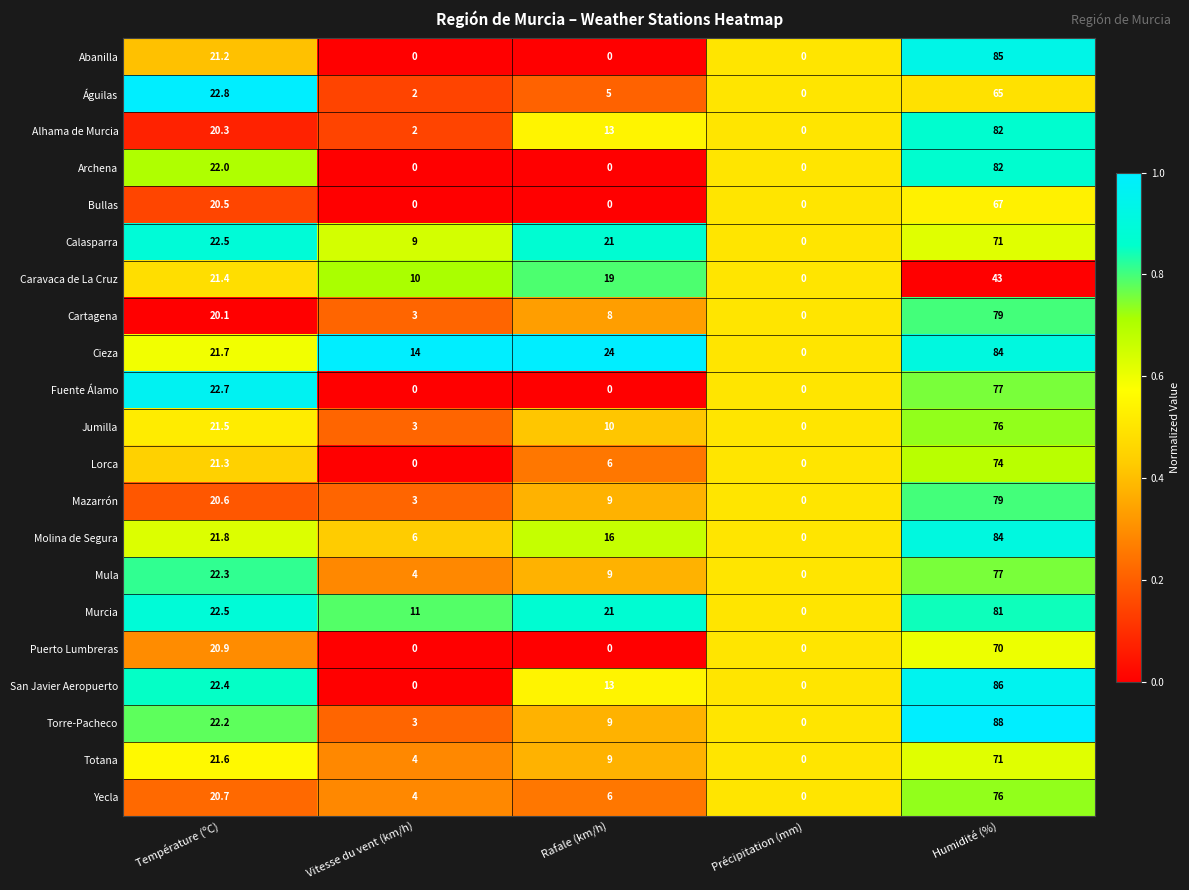

What is the greatest value displayed?

88.0